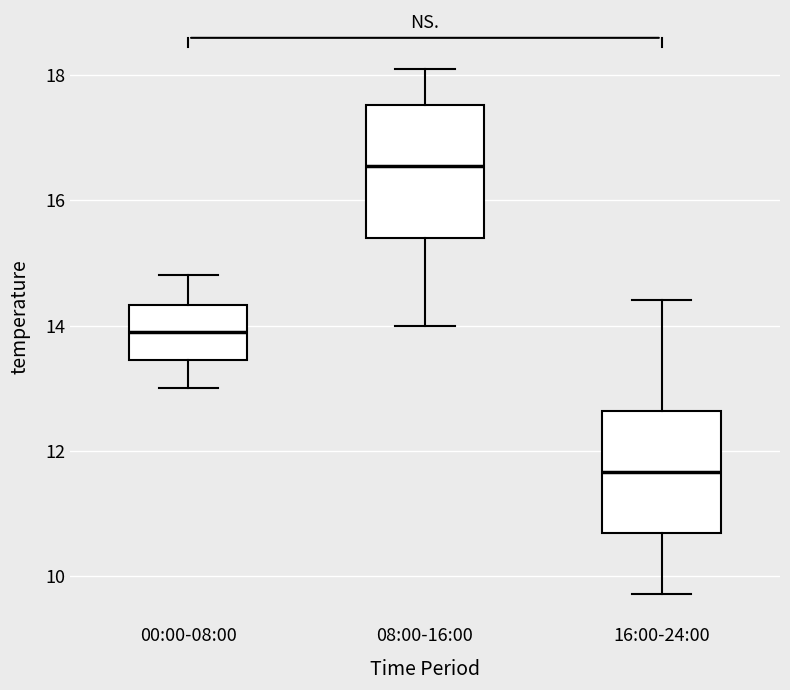

Where does the upper whisker of the box for 16:00-24:00 end on the y-axis? The values are not printed on the chart, so give them approximately, as read against the axis.

14.4